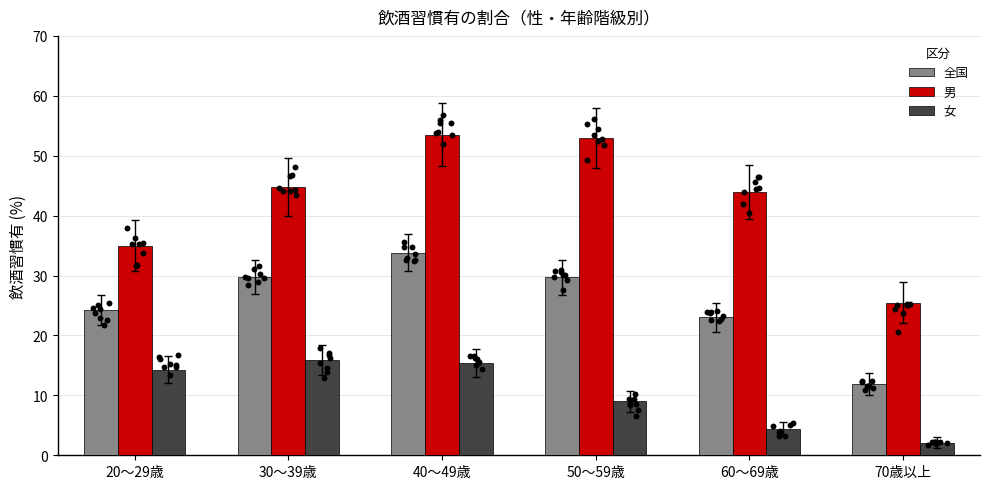

At which category is the sum across all series the highest?

40～49歳